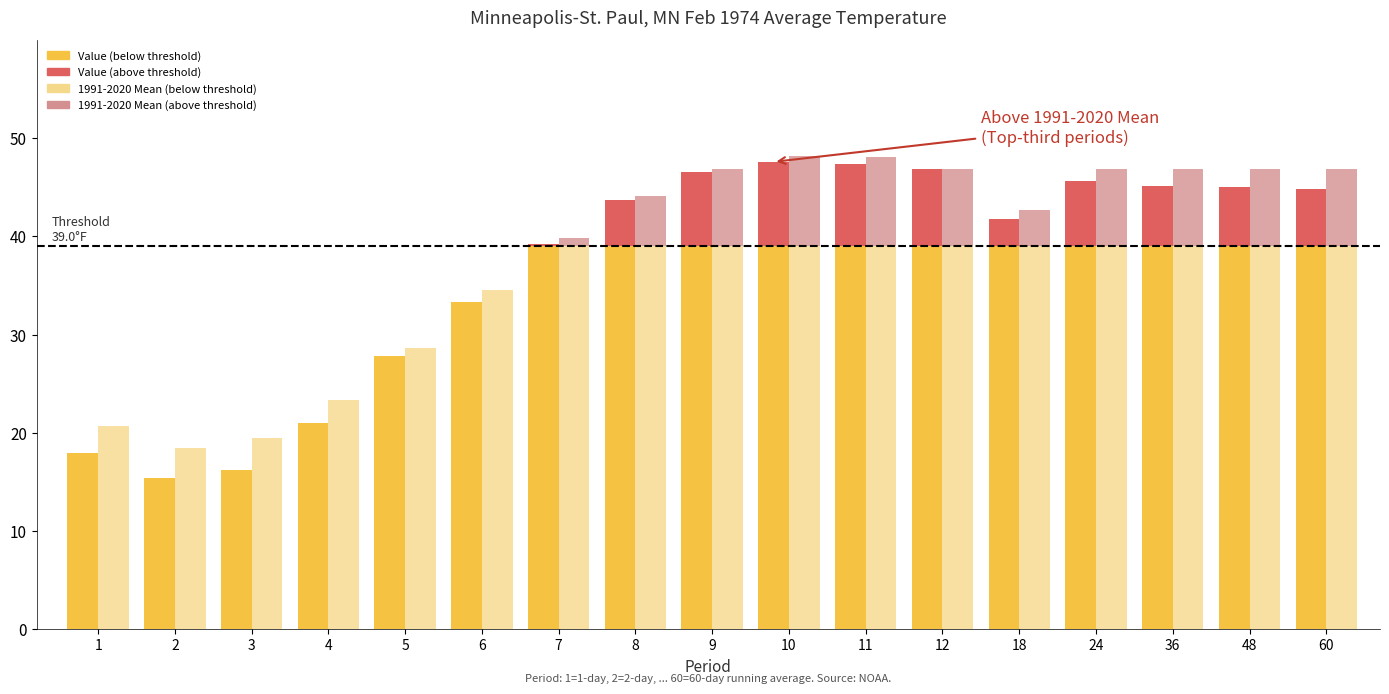

At which category is the sum across all series the highest?

10